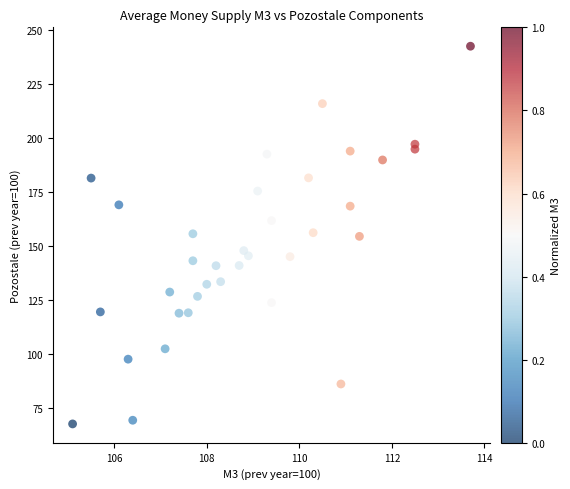

What is the range of Y values (max minus min)?

175.0